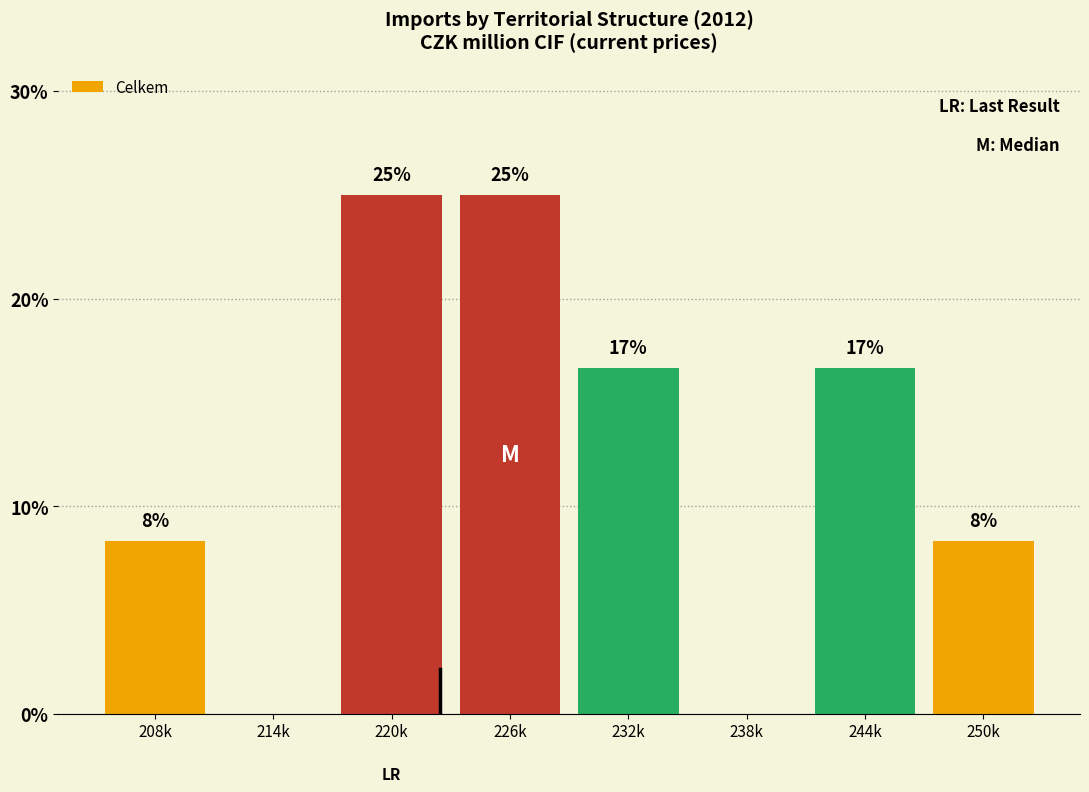

Are the bars horizontal?

No